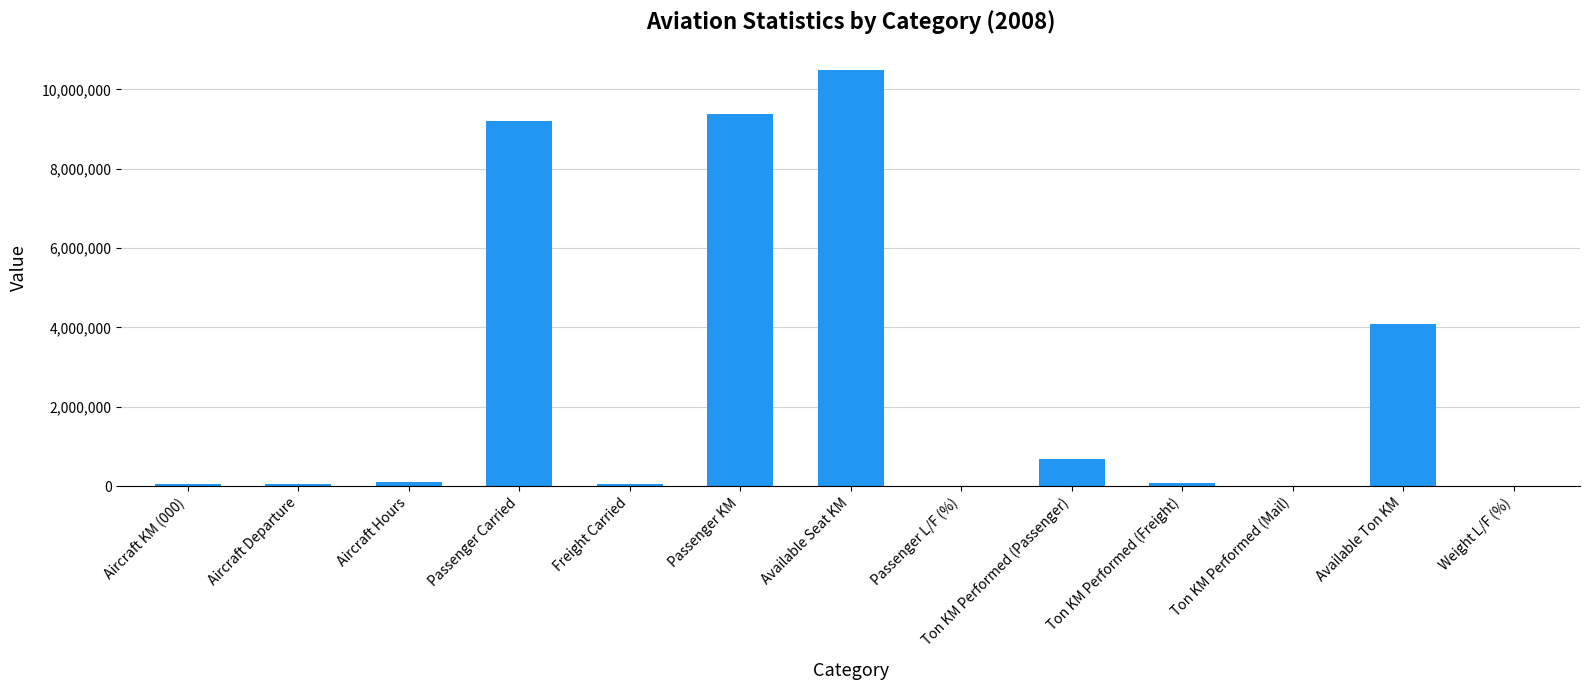

Count the number of categories in the chart.

13